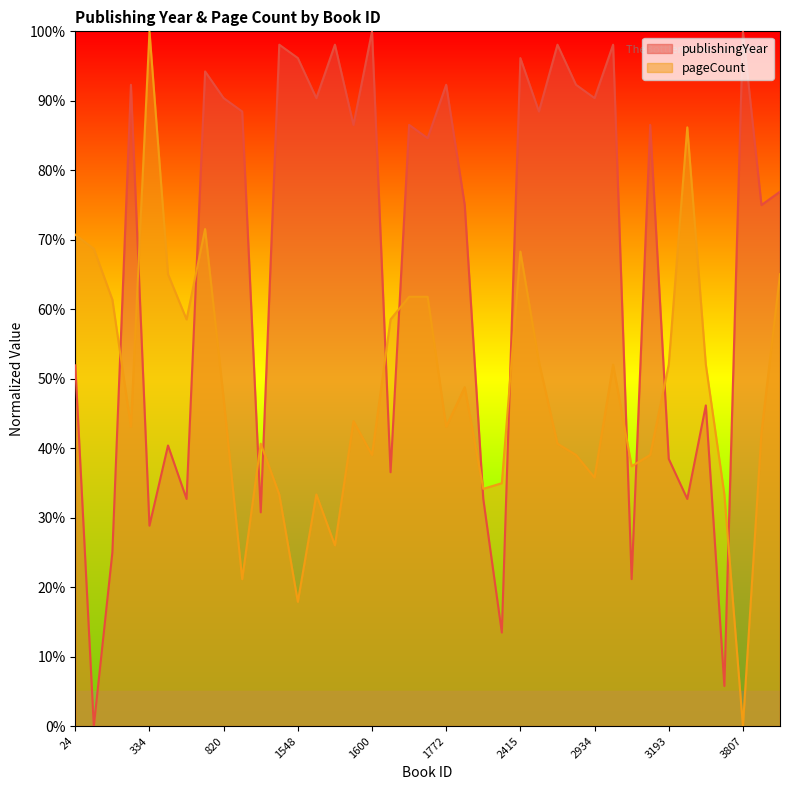

Rank the categories by pageCount value from lowest to highest.

3807, 1548, 1007, 1569, 1537, 1549, 3741, 1854, 2164, 2934, 3063, 1600, 2551, 3177, 1392, 2417, 4608, 245, 1772, 1585, 820, 1837, 3026, 3193, 3531, 2416, 576, 1613, 63, 1747, 1755, 519, 4800, 2415, 44, 24, 744, 3240, 334